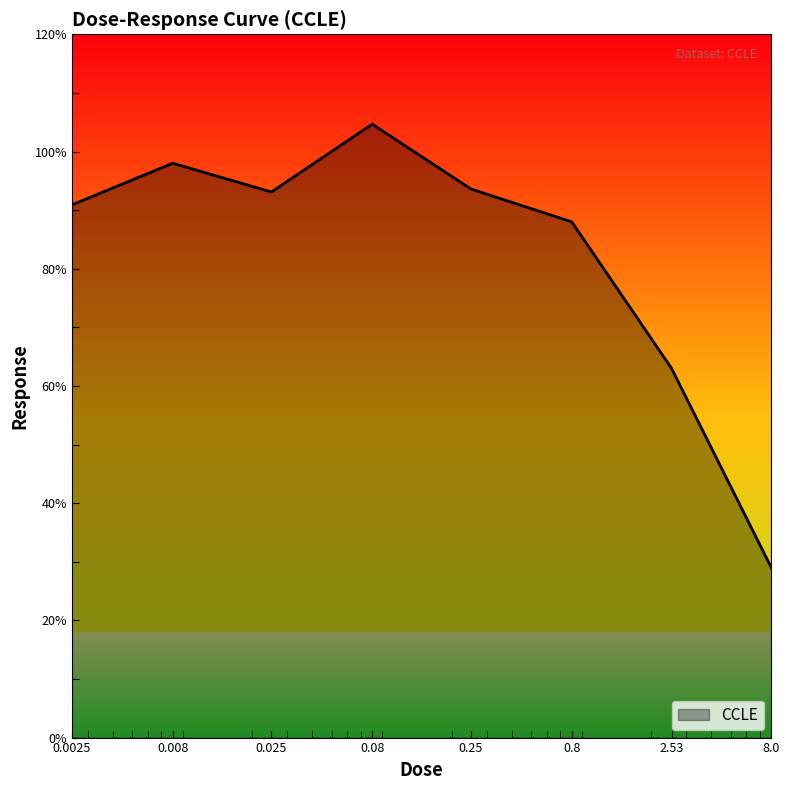

How many categories are shown in the chart?

8